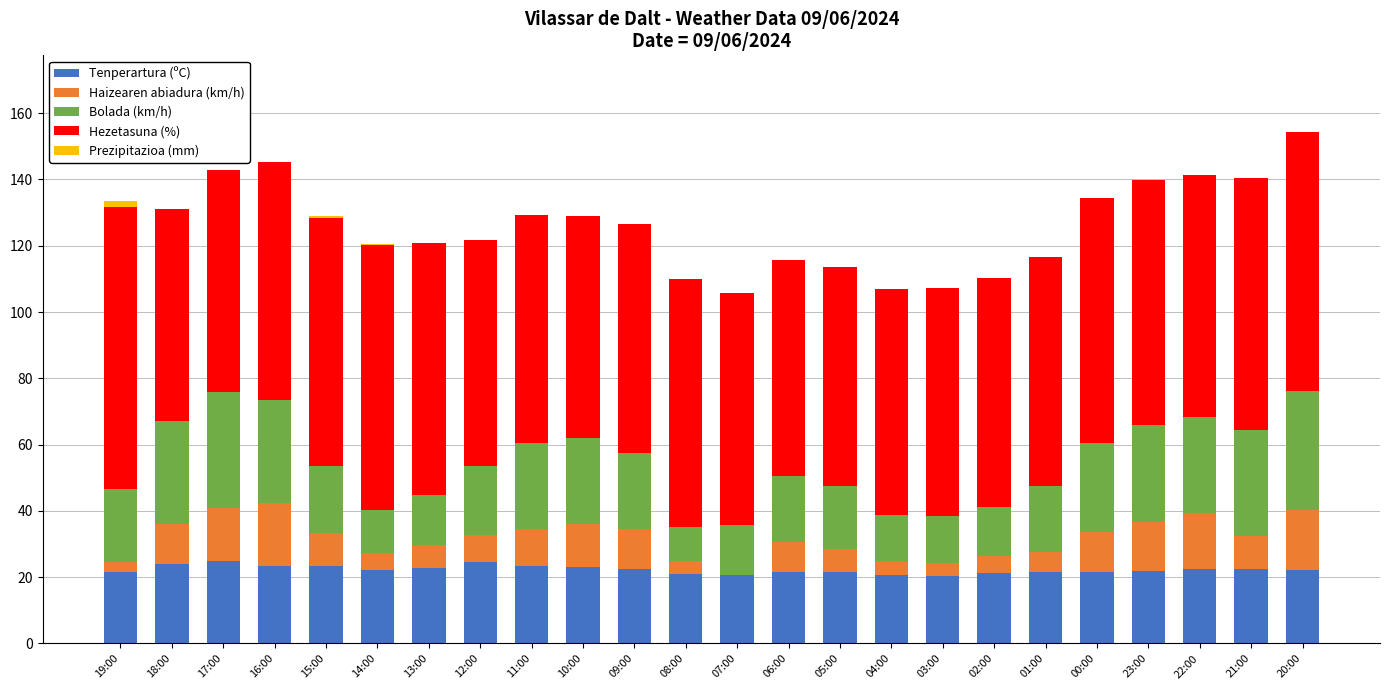

The Tenperartura (ºC) series shows 13.3 at 08:00. True or false?

False